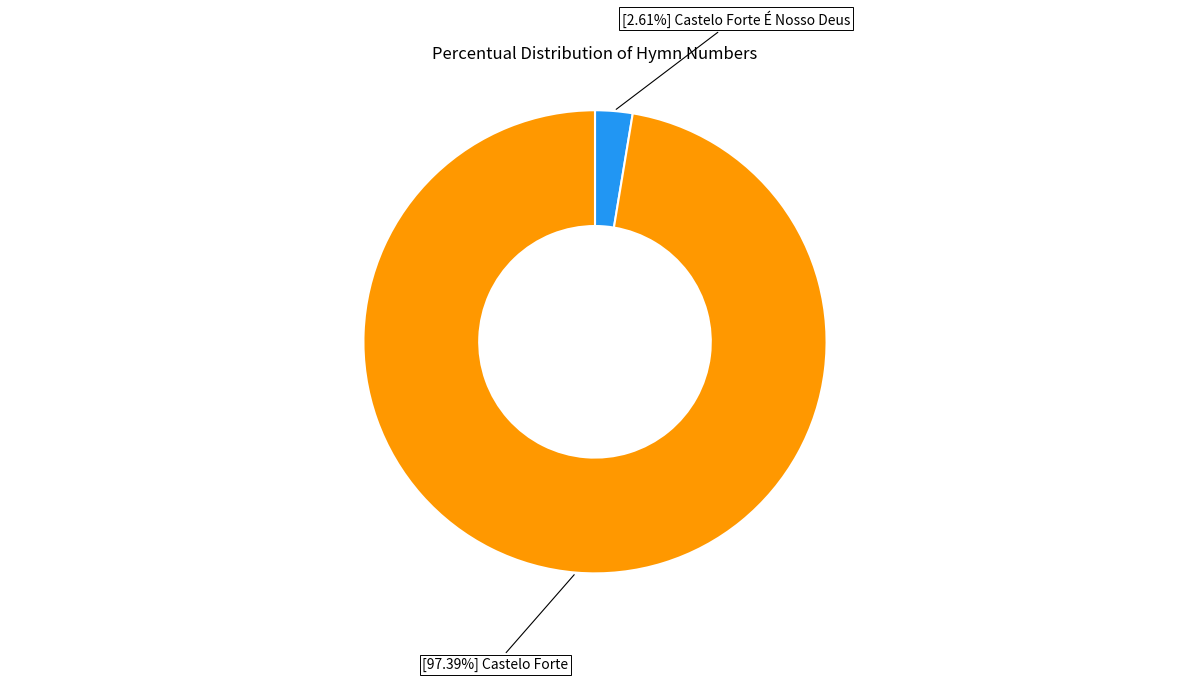

Is there a majority slice in this chart?

Yes